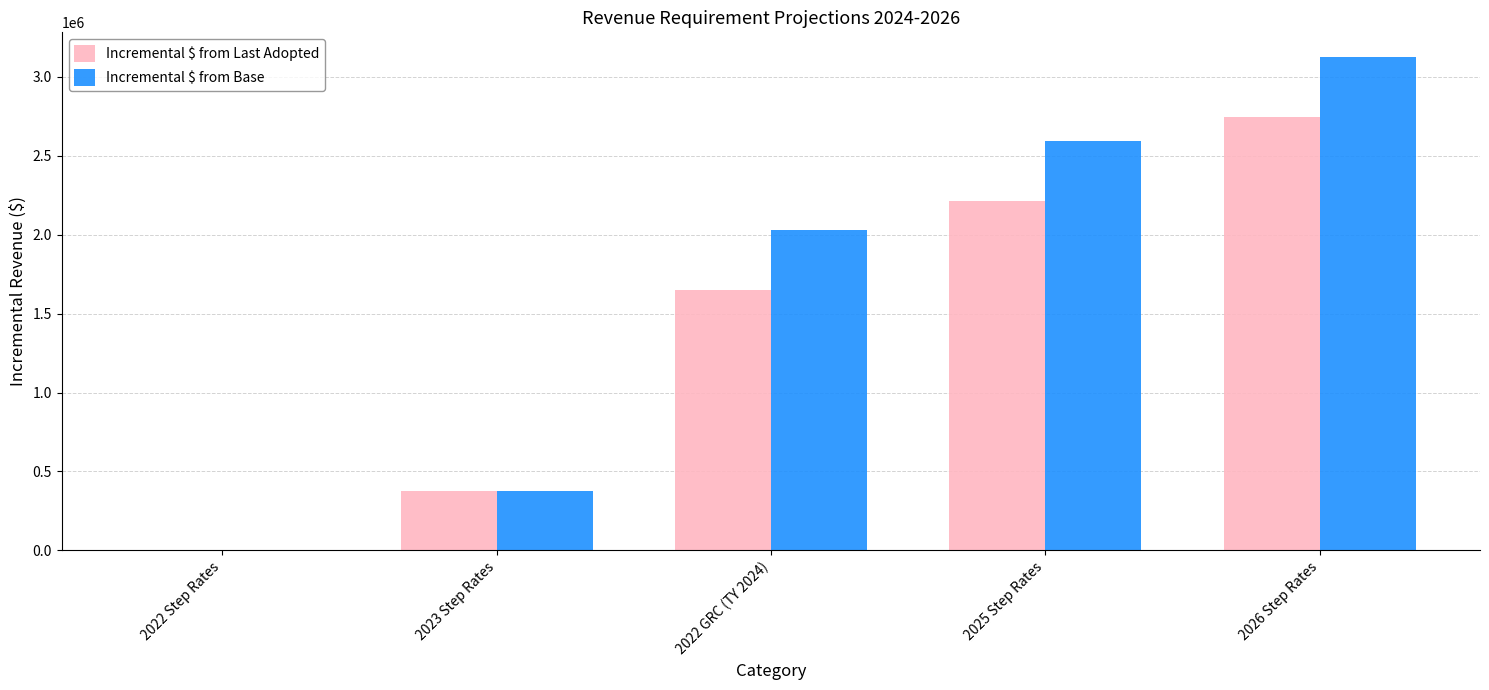

What is the highest value of the Incremental $ from Last Adopted series?

2747187.7